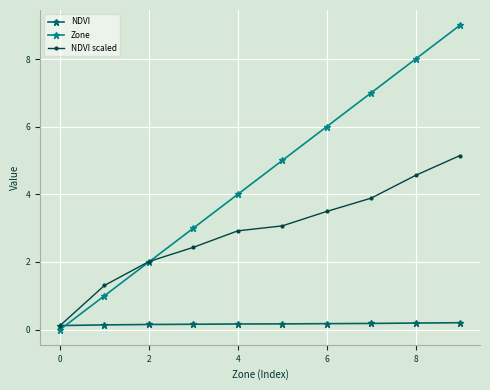

After their last crossing, which series has the higher values: NDVI scaled or NDVI?

NDVI scaled